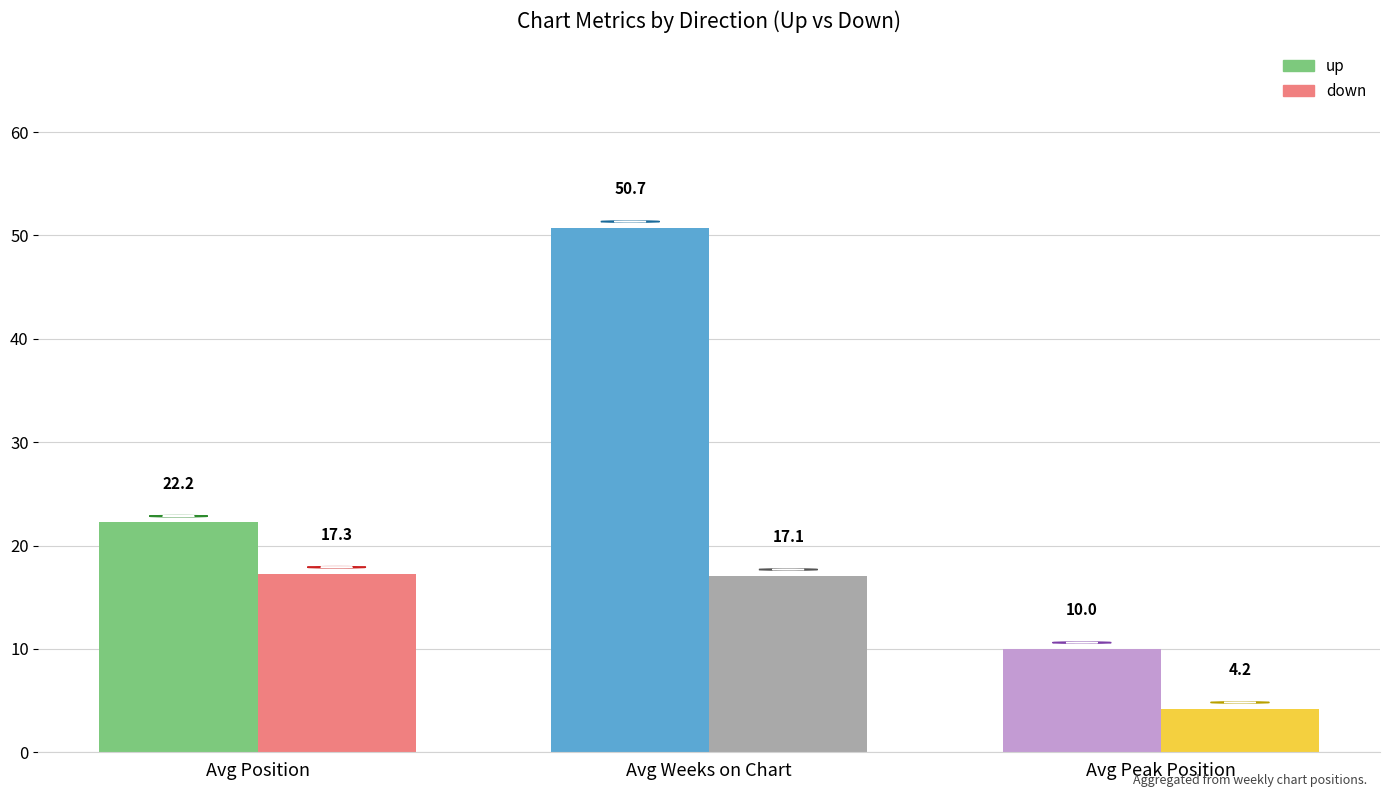

What is the value of the up bar at the 1st from the left?

22.2